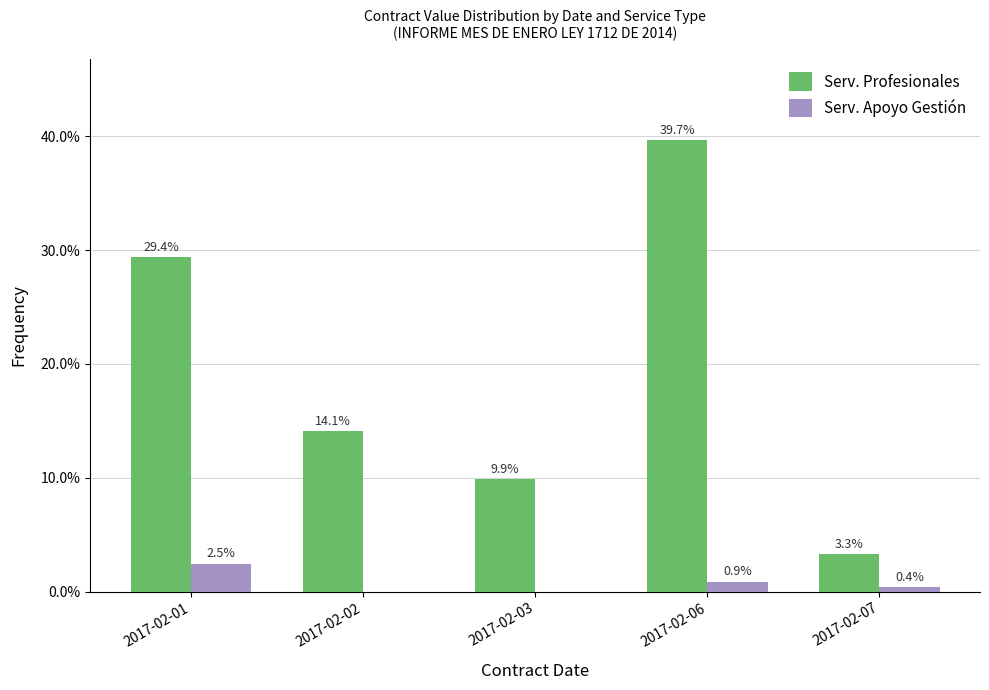

At which label is Serv. Profesionales closest to 21?

2017-02-02